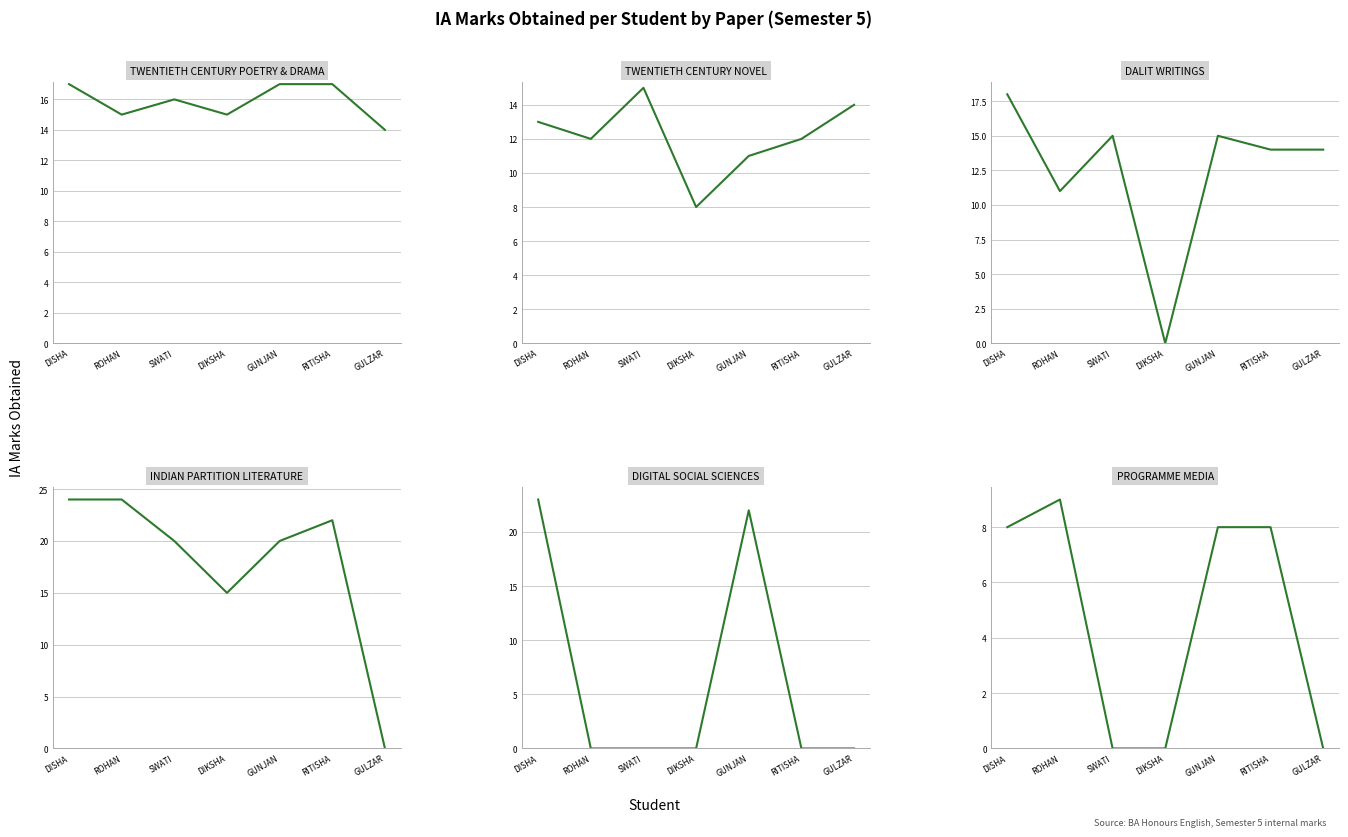

Reading right to left, extract all data points from this chart.

TWENTIETH CENTURY POETRY & DRAMA: GULZAR=14	RITISHA=17	GUNJAN=17	DIKSHA=15	SWATI=16	ROHAN=15	DISHA=17
TWENTIETH CENTURY NOVEL: GULZAR=14	RITISHA=12	GUNJAN=11	DIKSHA=8	SWATI=15	ROHAN=12	DISHA=13
DALIT WRITINGS: GULZAR=14	RITISHA=14	GUNJAN=15	DIKSHA=0	SWATI=15	ROHAN=11	DISHA=18
INDIAN PARTITION LITERATURE: GULZAR=0	RITISHA=22	GUNJAN=20	DIKSHA=15	SWATI=20	ROHAN=24	DISHA=24
DIGITAL SOCIAL SCIENCES: GULZAR=0	RITISHA=0	GUNJAN=22	DIKSHA=0	SWATI=0	ROHAN=0	DISHA=23
PROGRAMME MEDIA: GULZAR=0	RITISHA=8	GUNJAN=8	DIKSHA=0	SWATI=0	ROHAN=9	DISHA=8